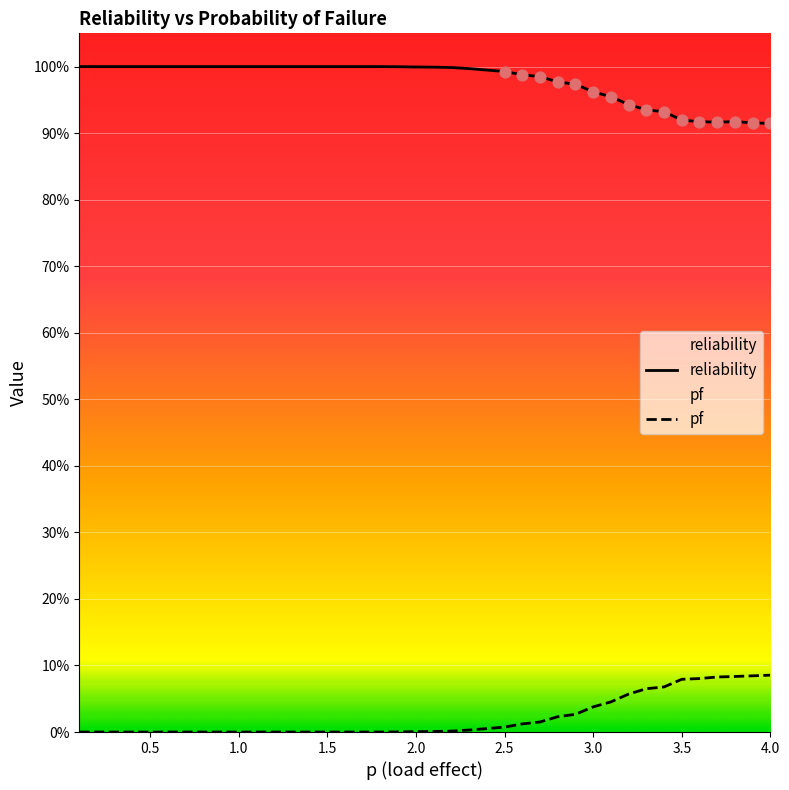

Is the value of reliability at 3.0 greater than the value of pf at 3.0?

Yes